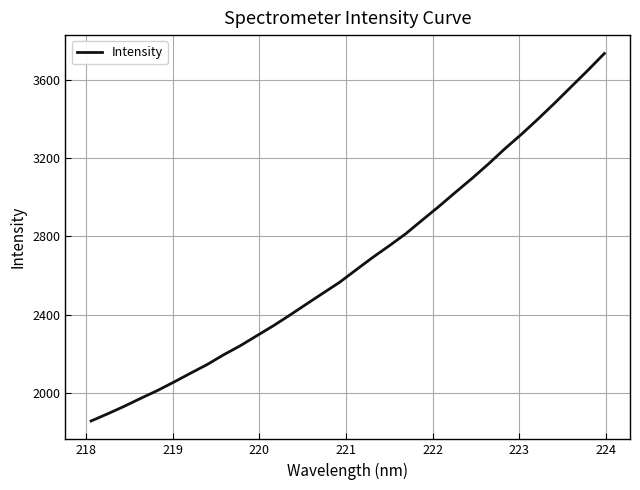

What is the difference between the maximum and minimum values?

1875.3